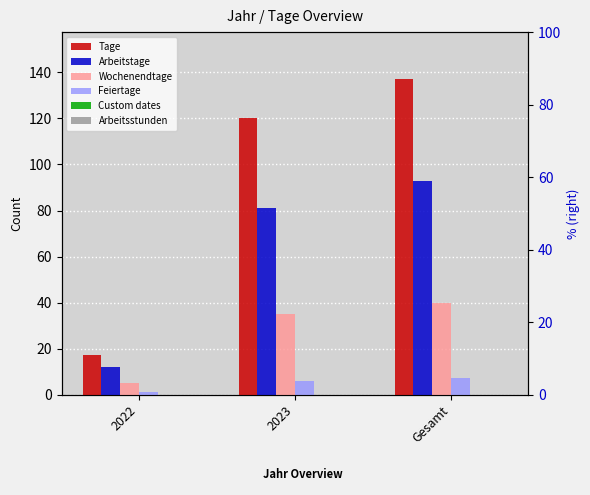

At 2022, list the series in order from smallest to largest.

Custom dates, Arbeitsstunden, Feiertage, Wochenendtage, Arbeitstage, Tage